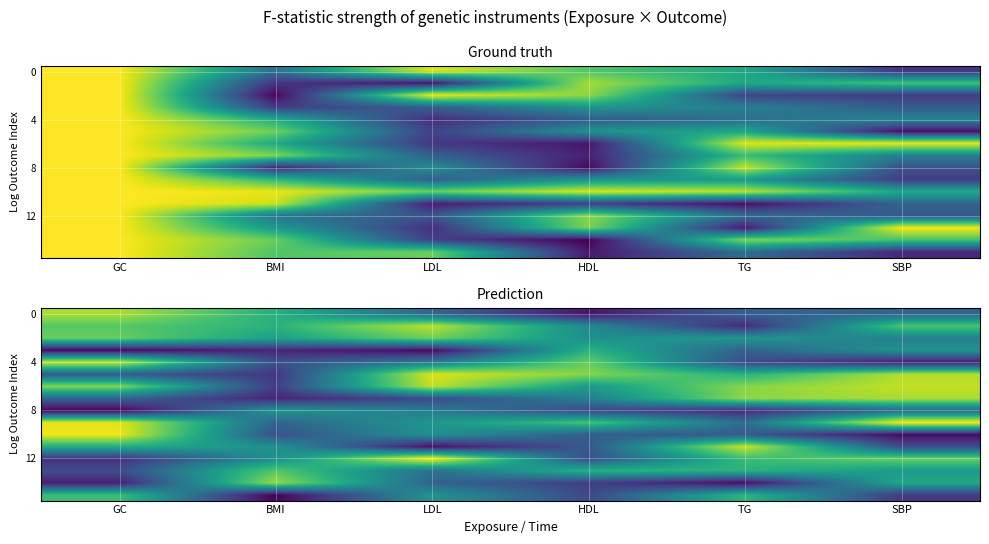

How many categories are shown in the chart?

6